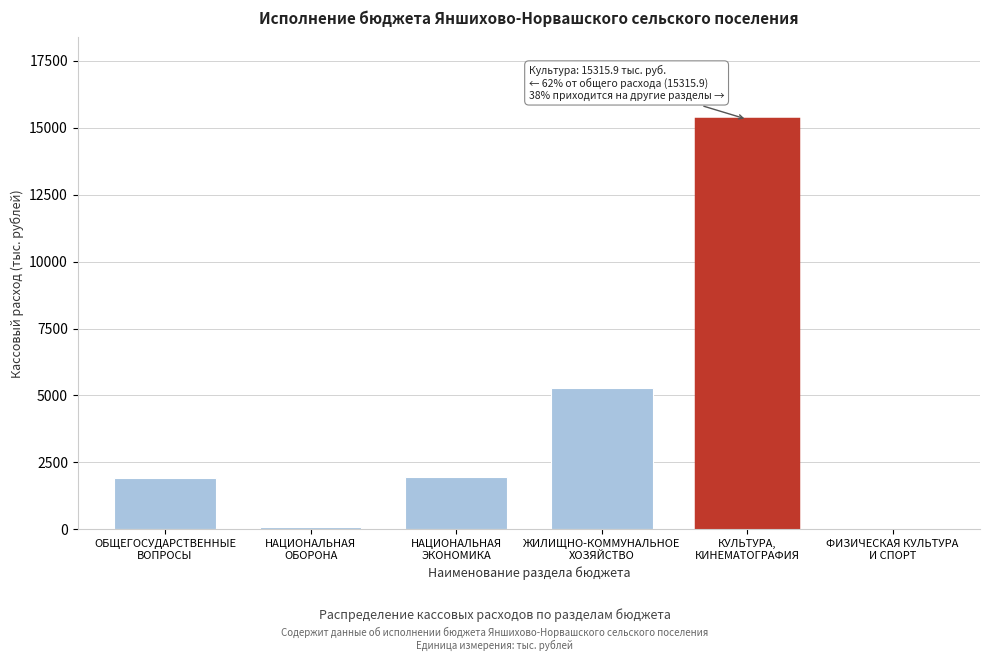

What is the maximum value shown in the chart?

15315.9